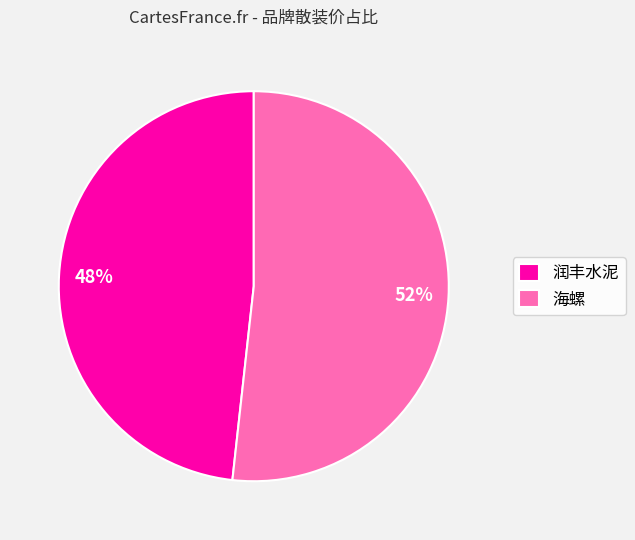

Between 润丰水泥 and 海螺, which is larger?

海螺